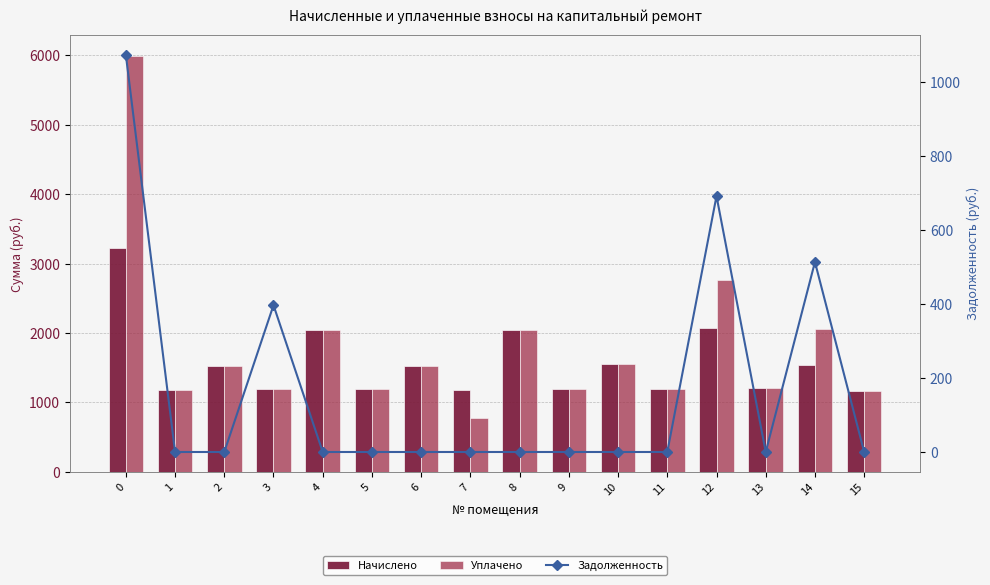

The Задолженность series shows 0.0 at 11. True or false?

True